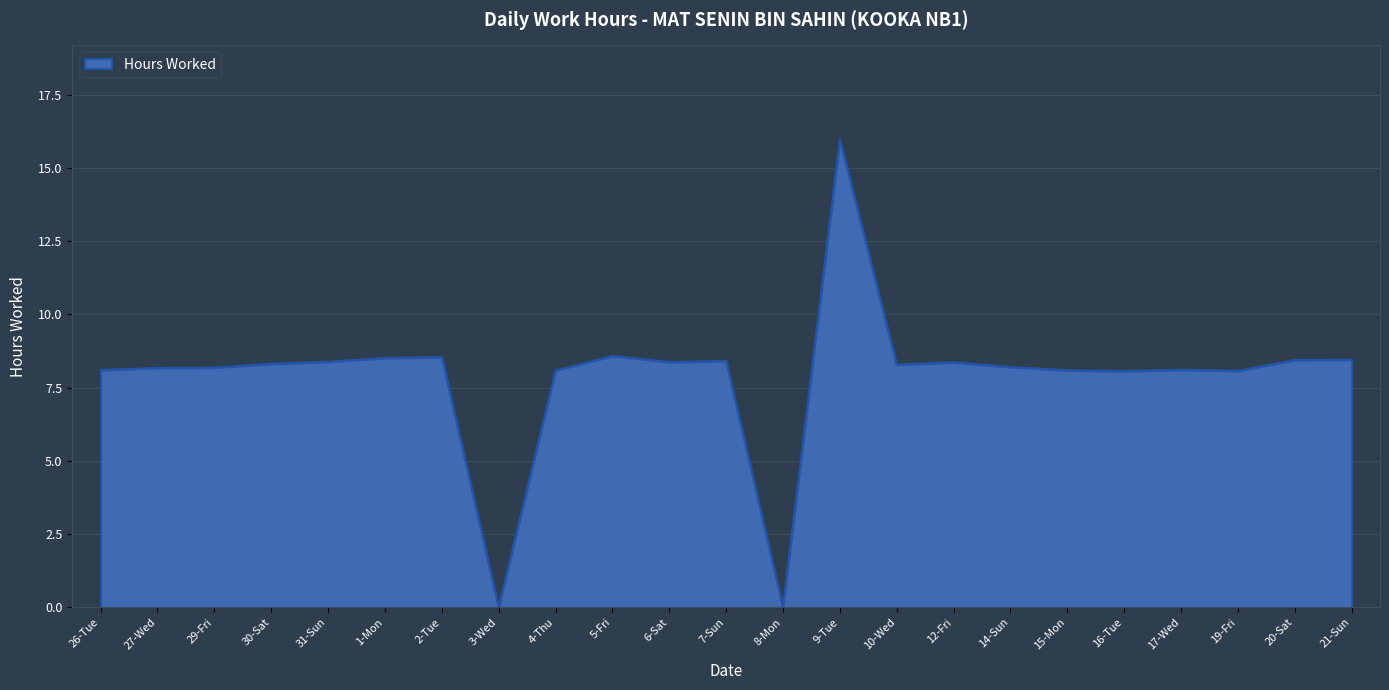

Between 2-Tue and 9-Tue, which is larger?

9-Tue